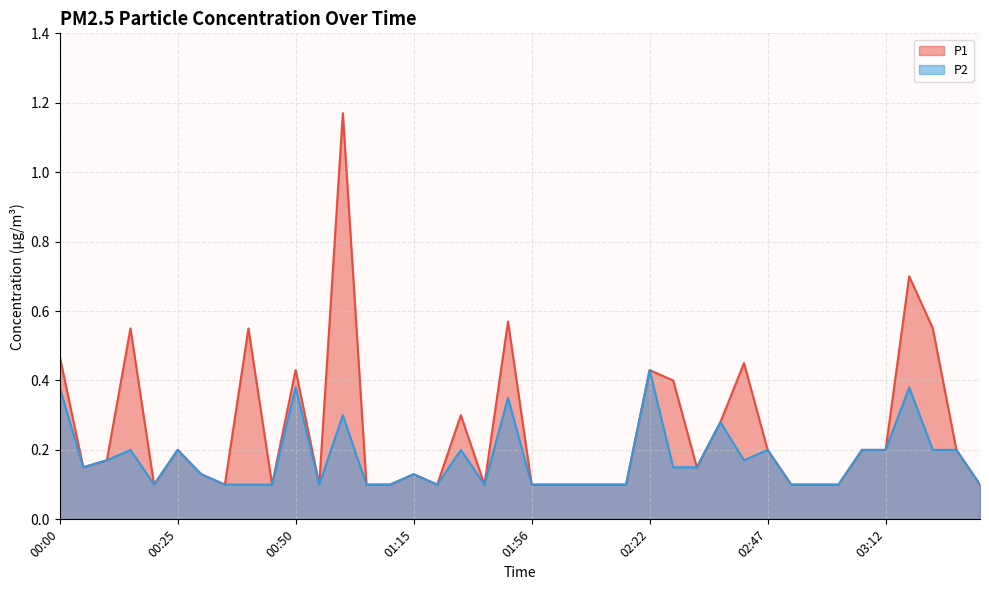

What is the value of the P2_line point at the 3rd from the left?

0.2